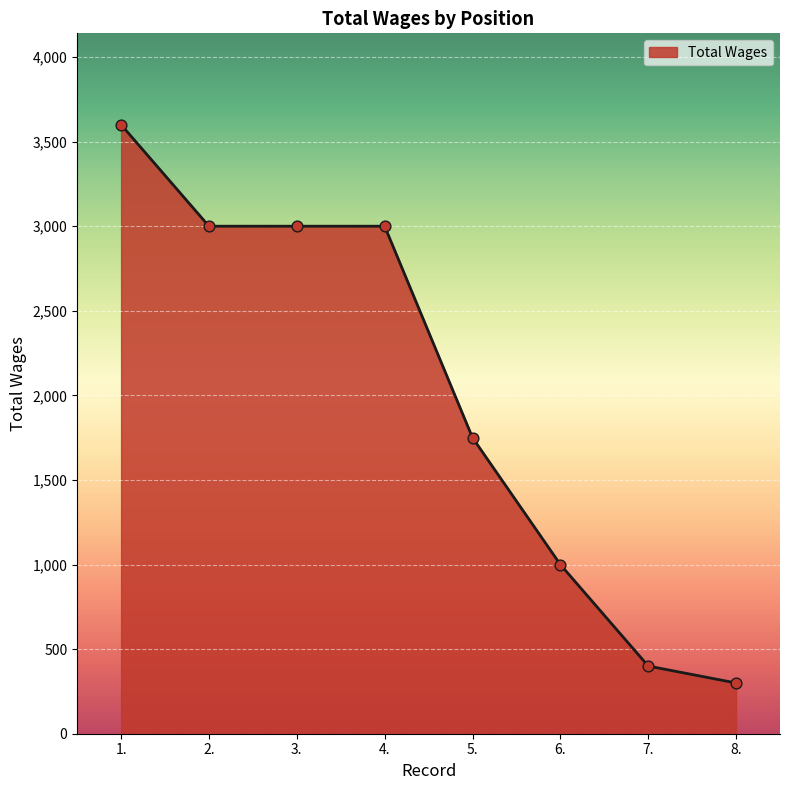

Approximately how many times larger is the value at 5. compared to 8.?

5.8